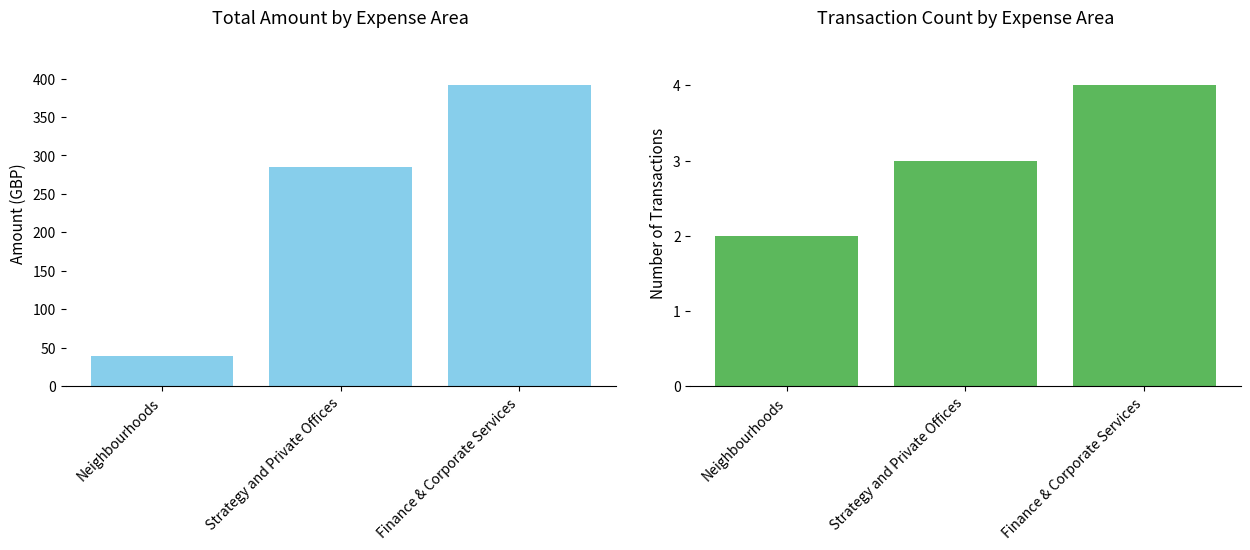

Is the value of Count at Strategy and Private Offices greater than the value of Amount at Neighbourhoods?

No